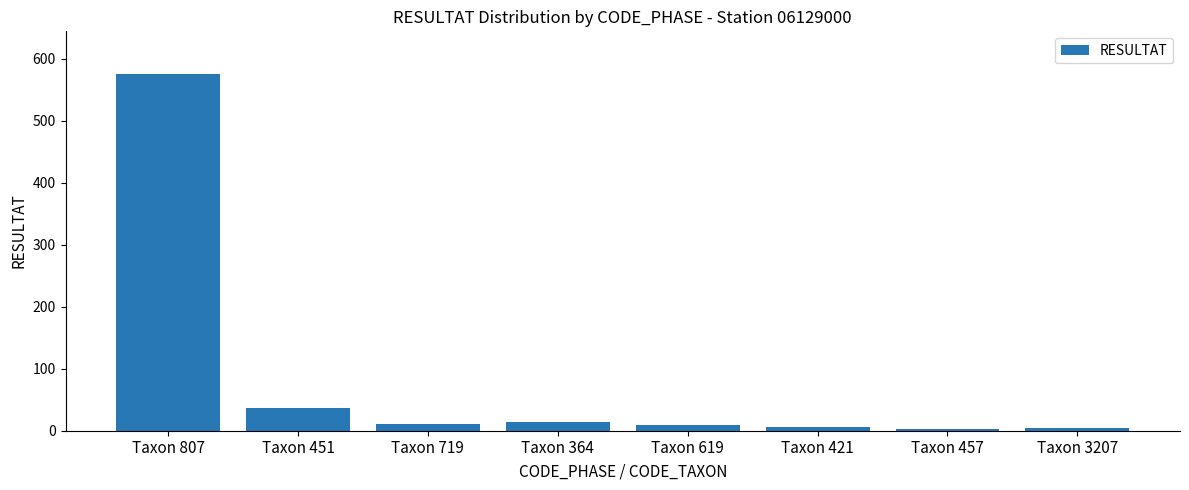

What is the change in value from Taxon 364 to Taxon 619?

-4